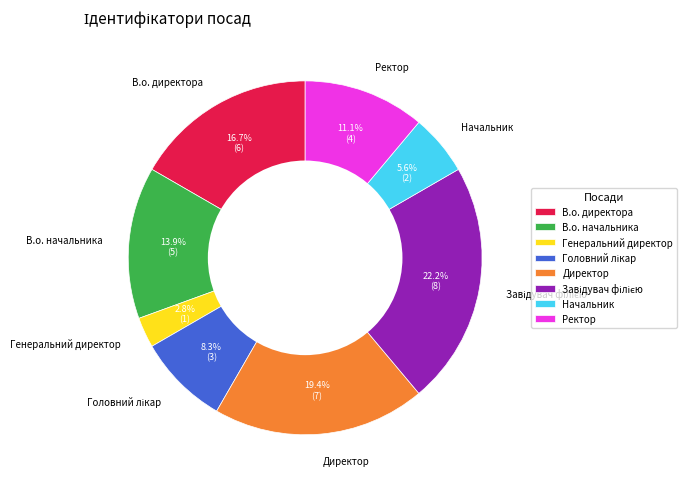

The В.о. начальника slice represents 21% of the pie. True or false?

False